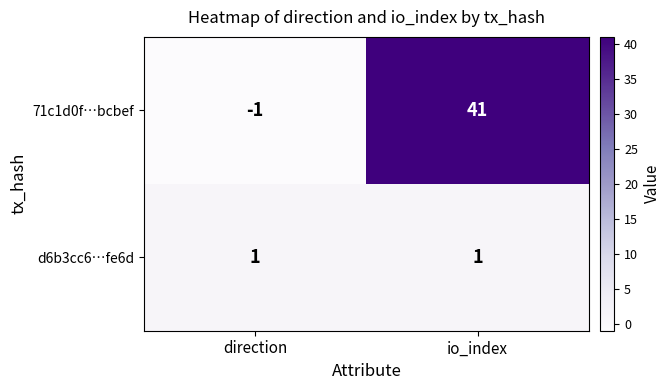

What is the greatest value displayed?

41